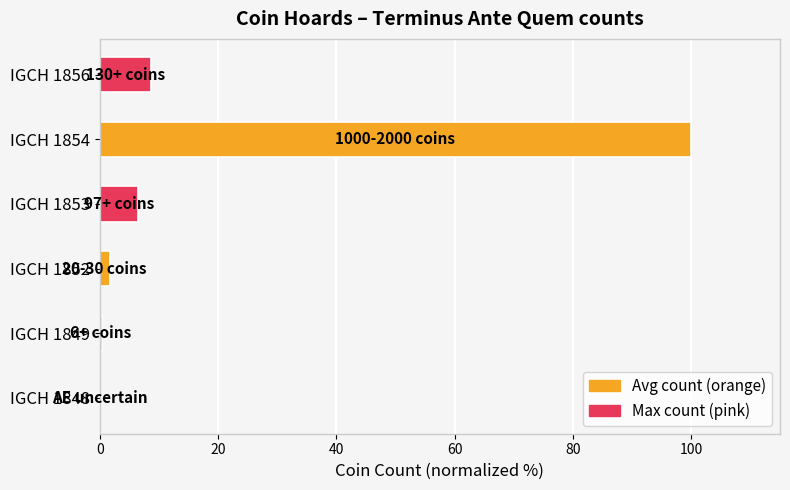

True or false: the data shows 1.7 at IGCH 1852.

True